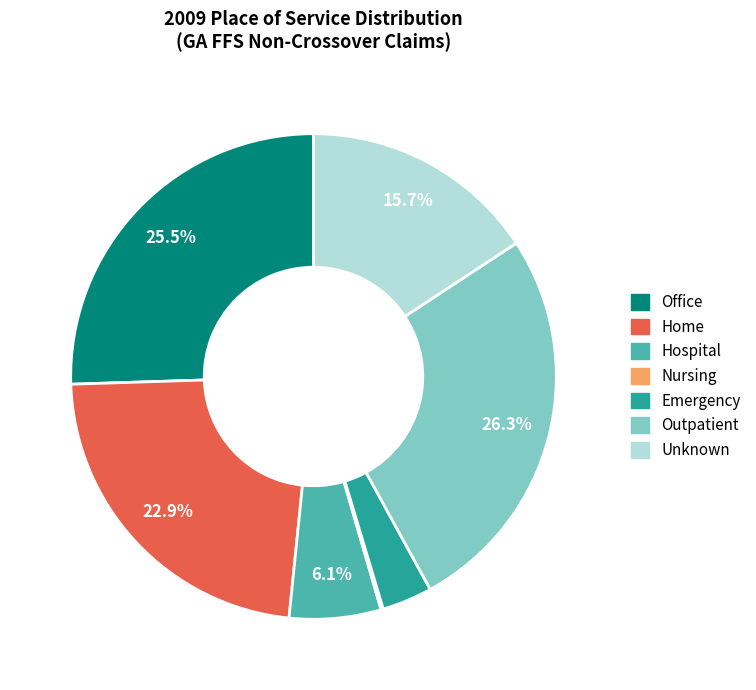

Is there any slice that represents more than half of the pie?

No